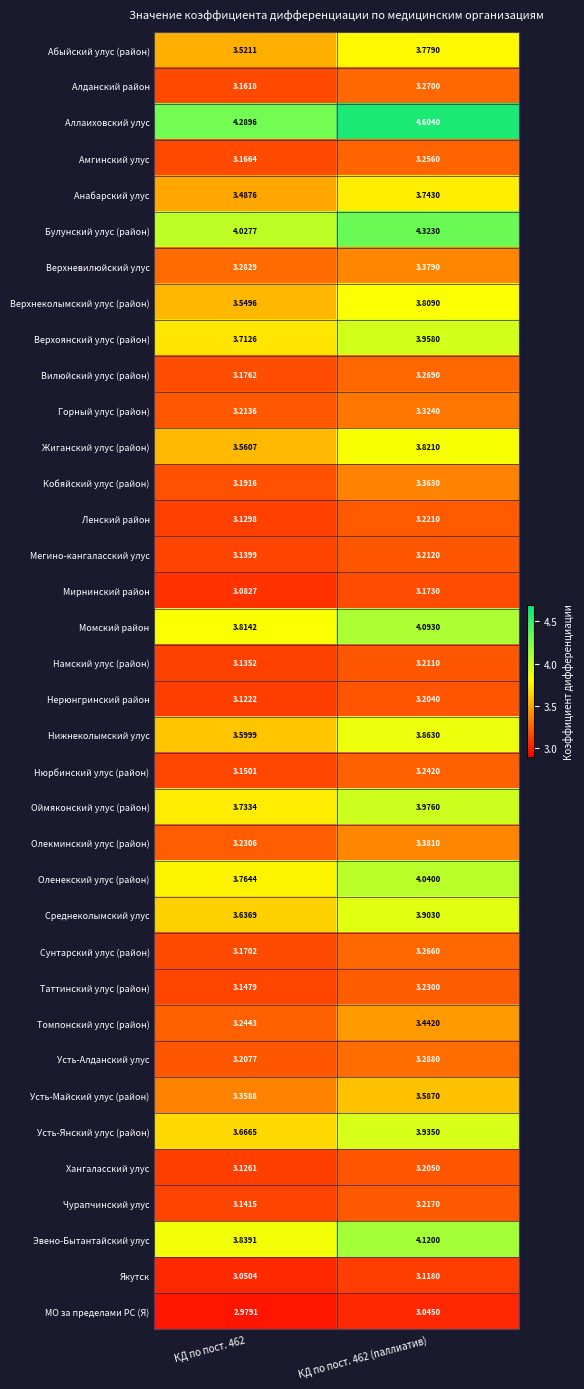

What is the total value across all series at КД по пост. 462 (паллиатив)?

127.9